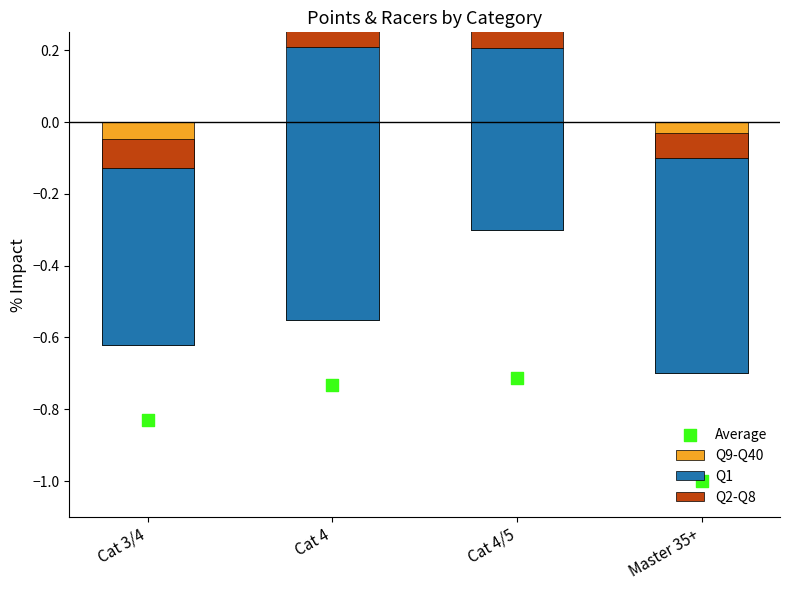

Is the value of Q9-Q40 at Cat 3/4 greater than the value of Q1 at Cat 4?

No